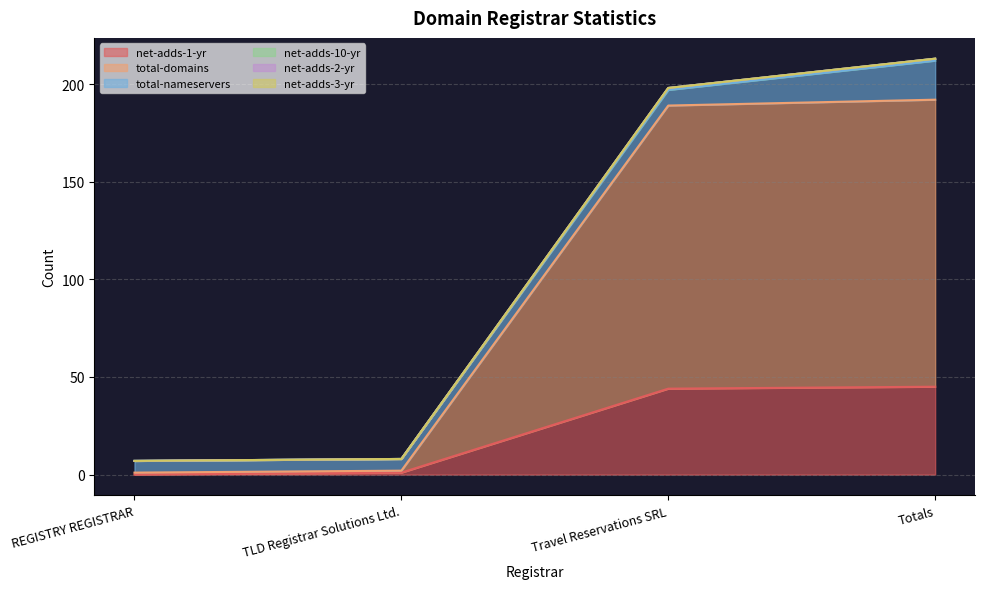

What is the highest value of the net-adds-1-yr series?

45